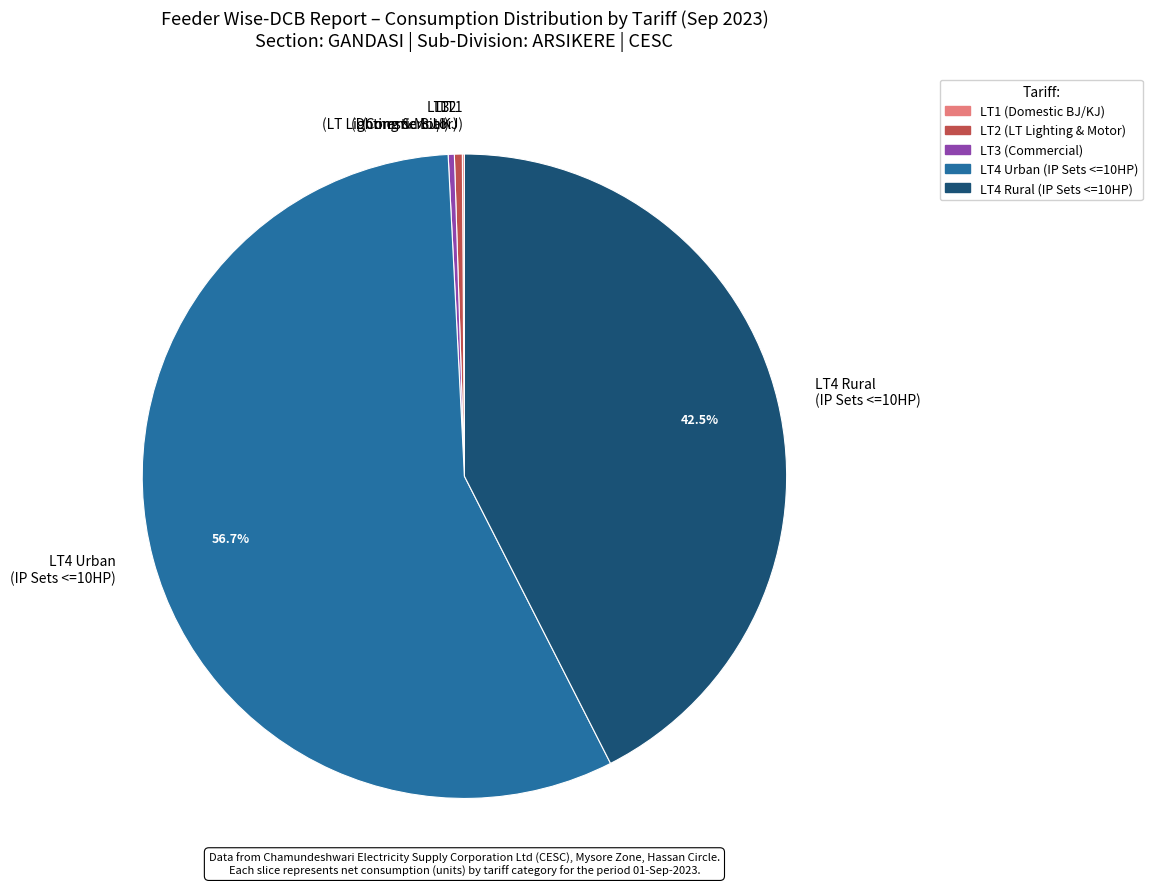

Does LT3 (Commercial) account for over 50% of the chart?

No